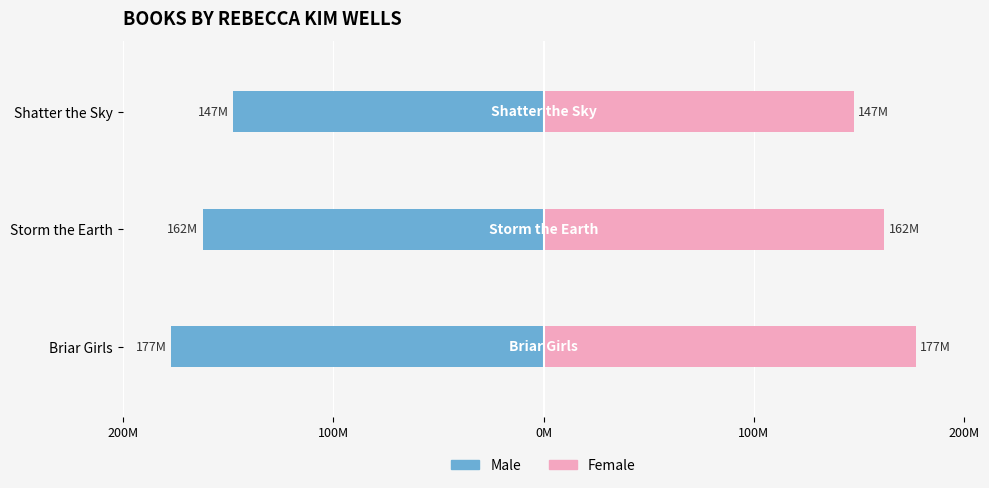

Rank the series at Briar Girls from lowest to highest value.

Male, Female